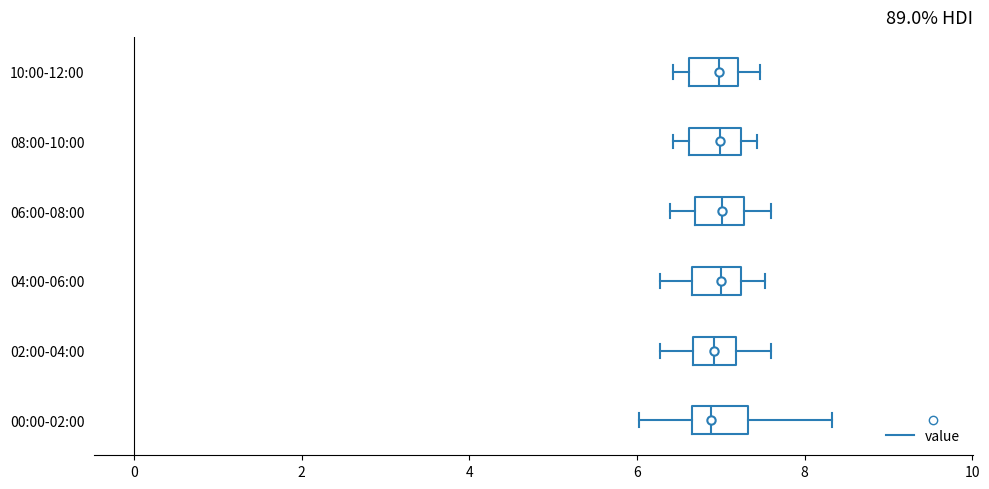

Reading bottom to top, read every box against the x-axis: the position of its median line, the range the box covers, and the ends of its whiskers. The values are not printed on the chart, so give them approximately, as read against the axis.

00:00-02:00: median 6.8, box 6.6 to 7.4, whiskers 6.0 to 8.4
02:00-04:00: median 7.0, box 6.6 to 7.2, whiskers 6.2 to 7.6
04:00-06:00: median 7.0, box 6.6 to 7.2, whiskers 6.2 to 7.6
06:00-08:00: median 7.0, box 6.6 to 7.2, whiskers 6.4 to 7.6
08:00-10:00: median 7.0, box 6.6 to 7.2, whiskers 6.4 to 7.4
10:00-12:00: median 7.0, box 6.6 to 7.2, whiskers 6.4 to 7.4